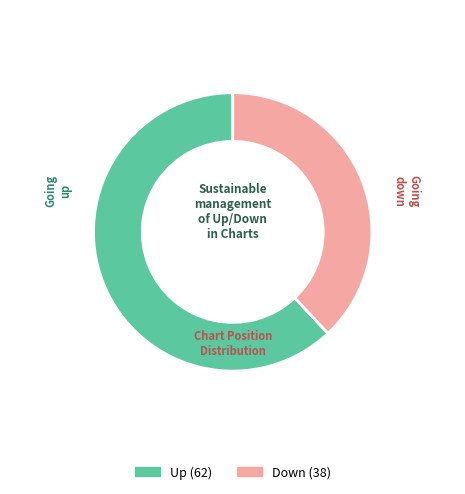

How many segments does this pie chart have?

2